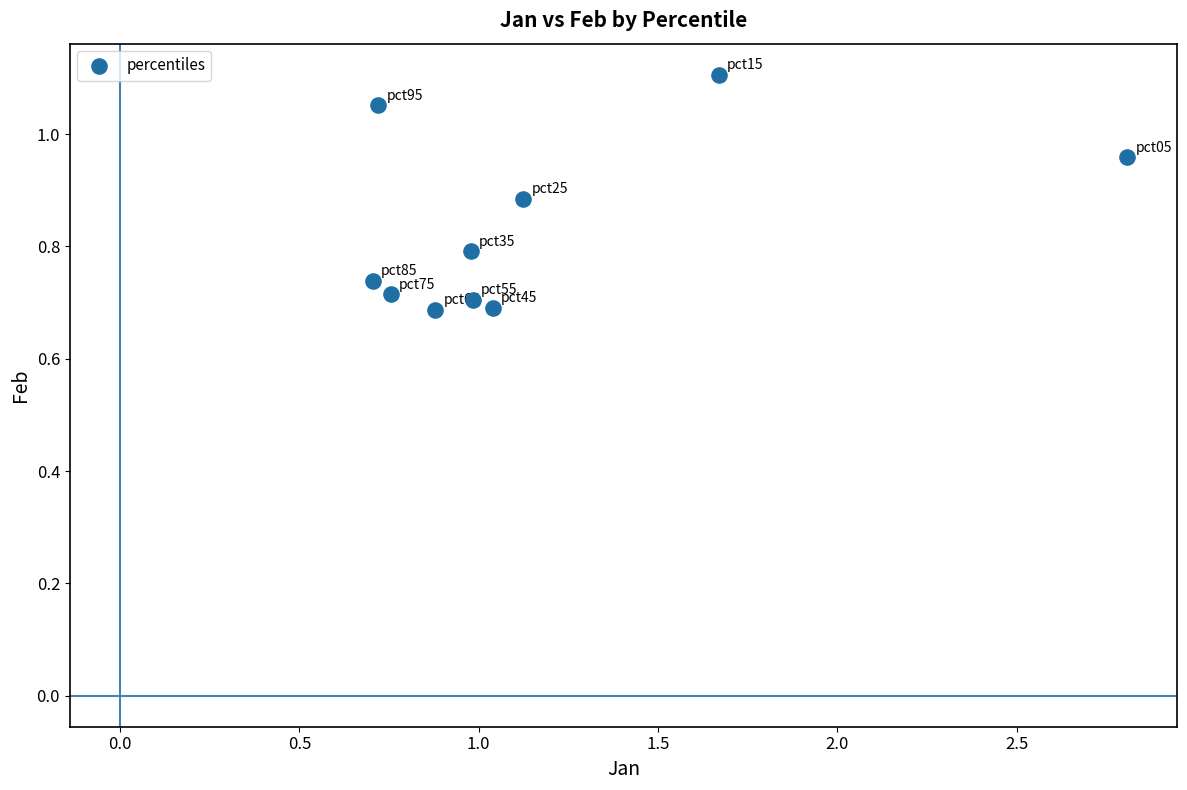

What is the average Y value?

0.8